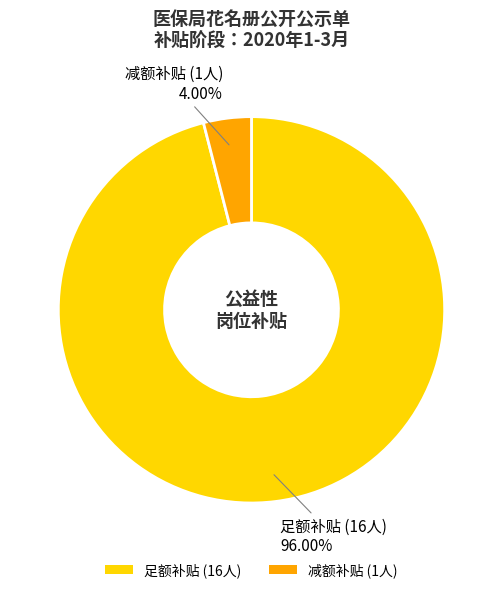

Rank the categories by value from highest to lowest.

足额补贴 (16人), 减额补贴 (1人)